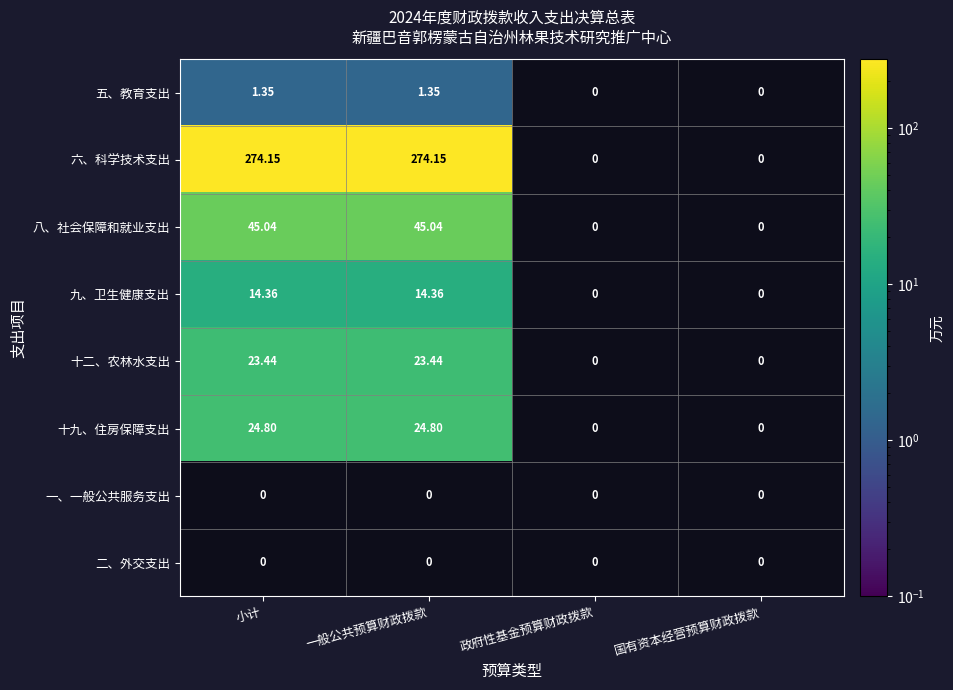

Count the number of data series in this chart.

8